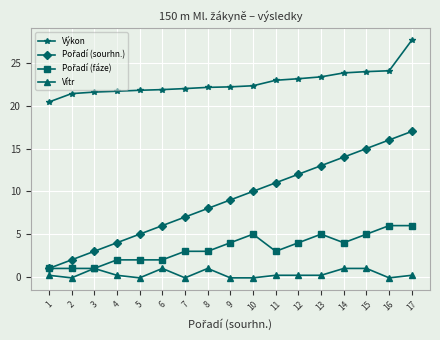

Is this an area chart (filled region under the line)?

No